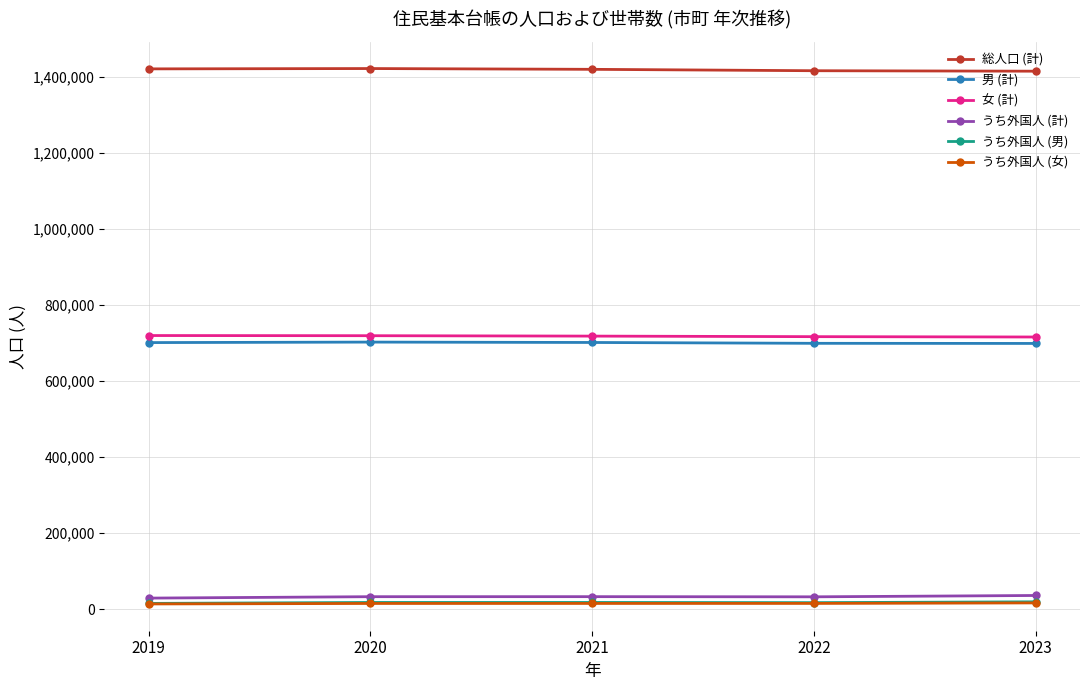

What is the minimum value for 総人口 (計)?

1413989